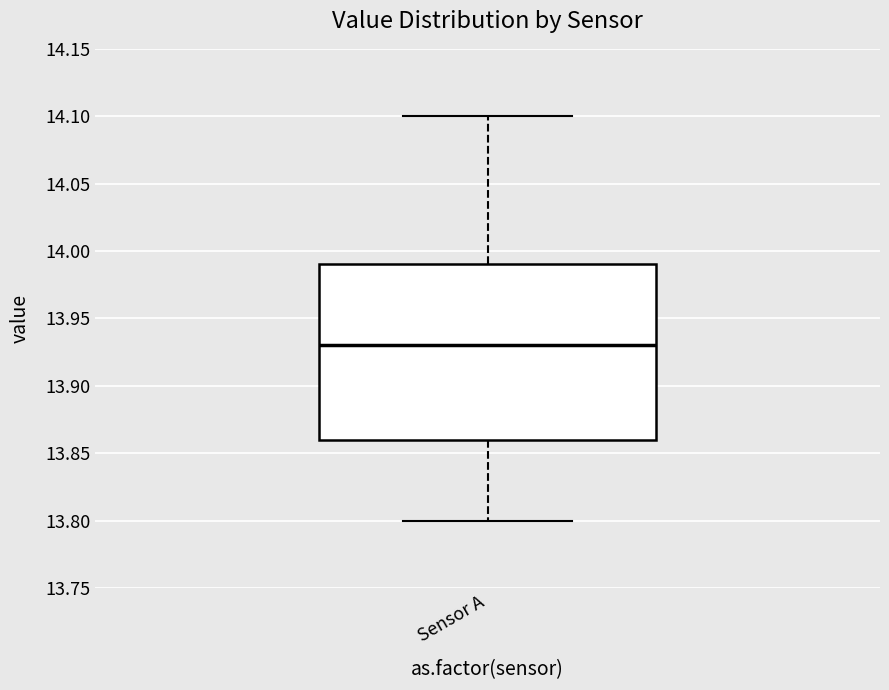

Transcribe this box plot: give where the median line is, the range the box spans, and where the two whiskers end, as read against the y-axis. The values are not printed on the chart, so give them approximately, as read against the axis.

median 13.93, box 13.86 to 13.99, whiskers 13.80 to 14.10